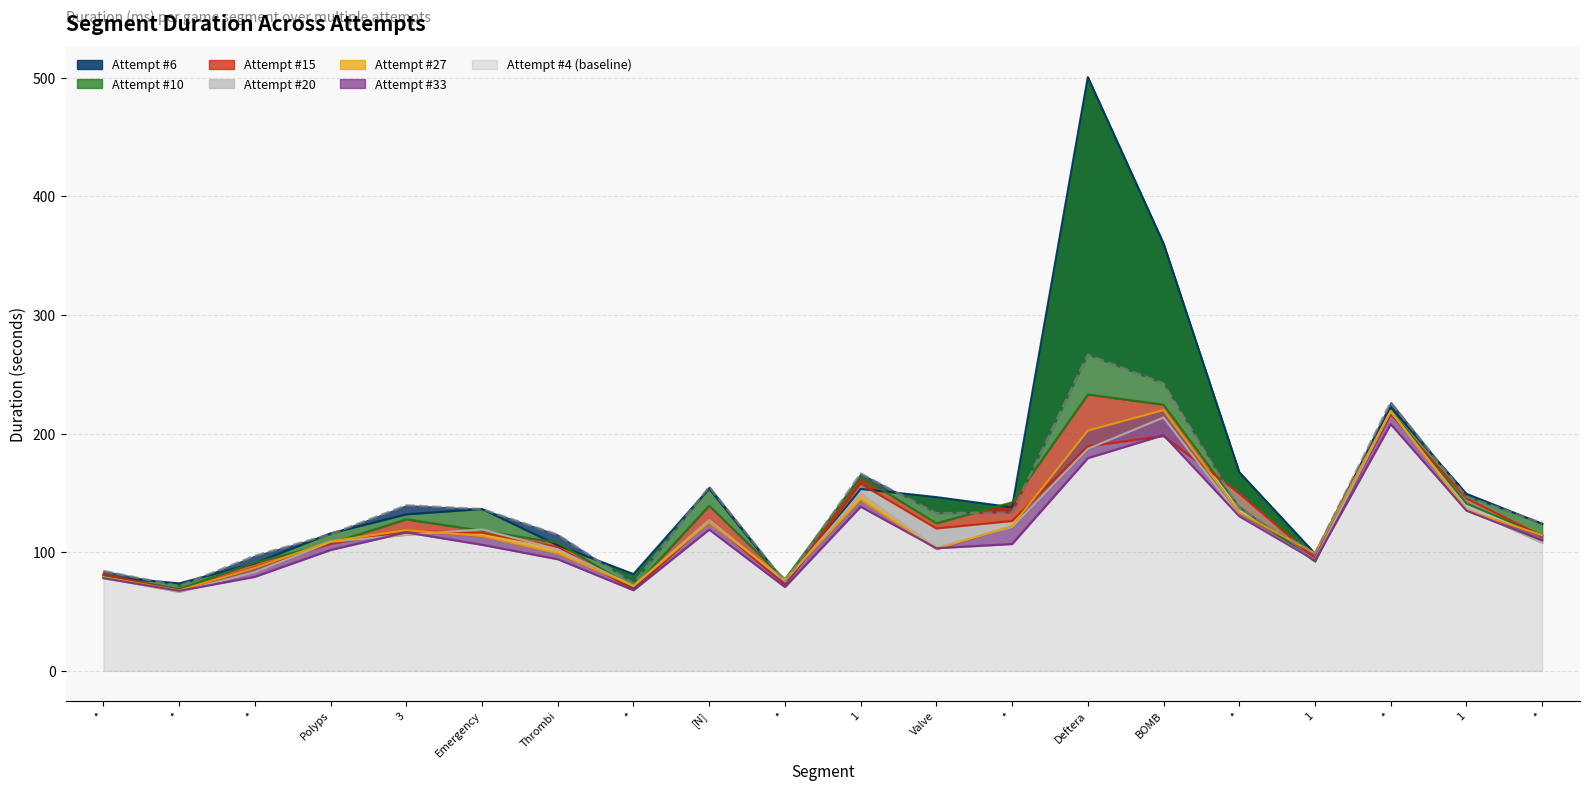

Rank the categories by Attempt #10 value from highest to lowest.

Deftera, BOMB, *, 1, *, 1, [N], *, 3, Valve, Emergency, *, Thrombi, Polyps, 1, *, *, *, *, *